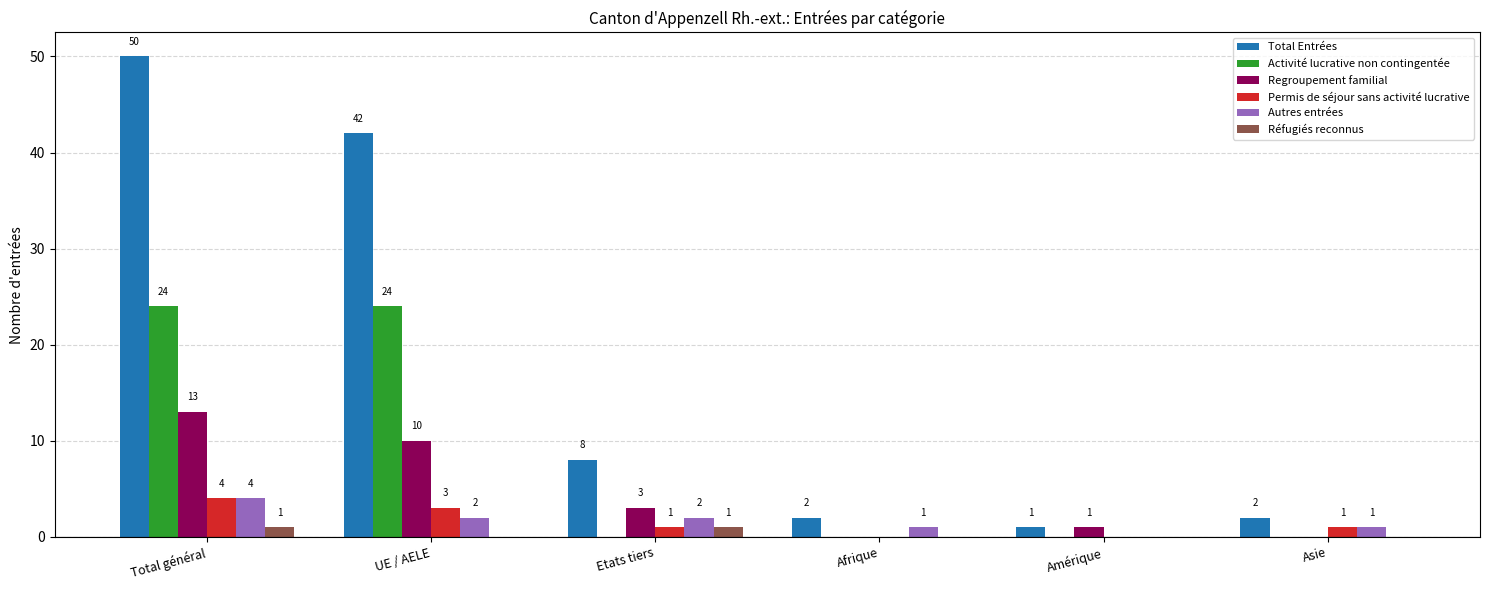

Reading right to left, list all the values displayed in this chart.

Total Entrées: 2	1	2	8	42	50
Activité lucrative non contingentée: 0	0	0	0	24	24
Regroupement familial: 0	1	0	3	10	13
Permis de séjour sans activité lucrative: 1	0	0	1	3	4
Autres entrées: 1	0	1	2	2	4
Réfugiés reconnus: 0	0	0	1	0	1